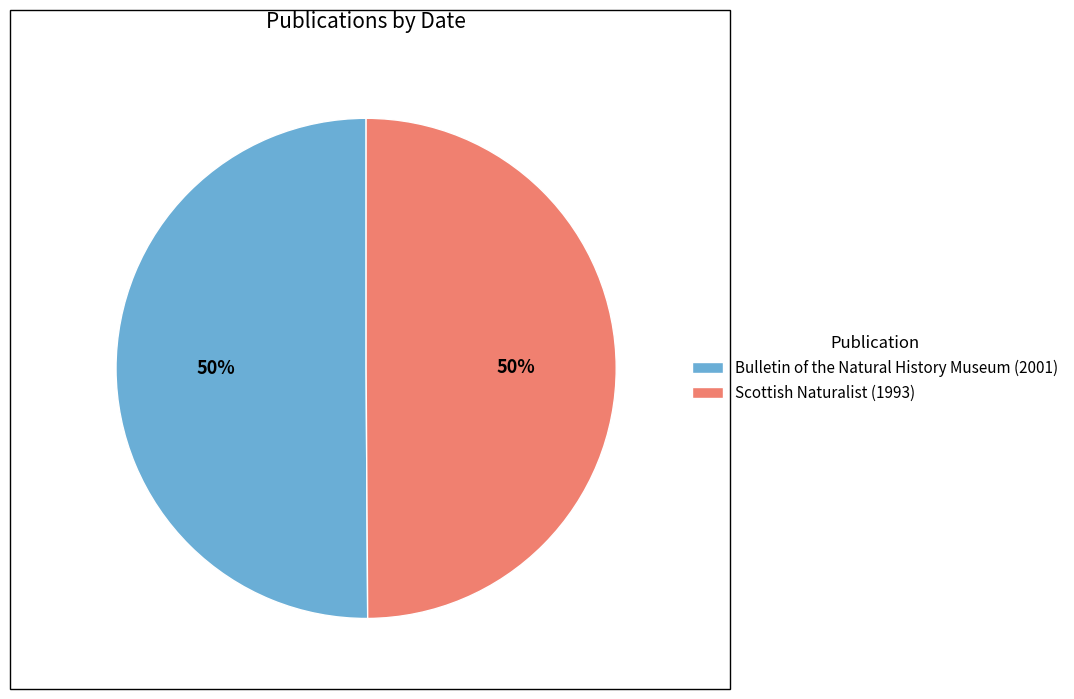

To the nearest percent, what is the average slice percentage?

50%